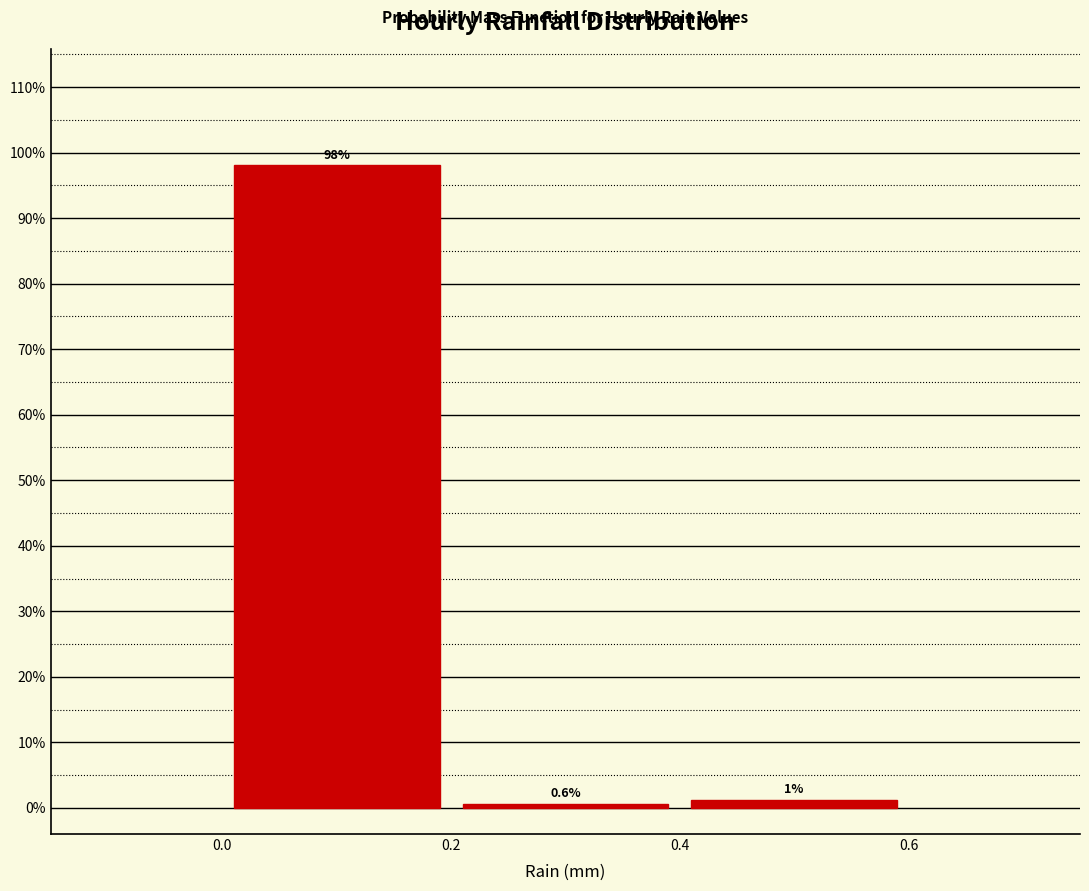

Which range on the x-axis has the tallest bar?

0.0 to 0.2